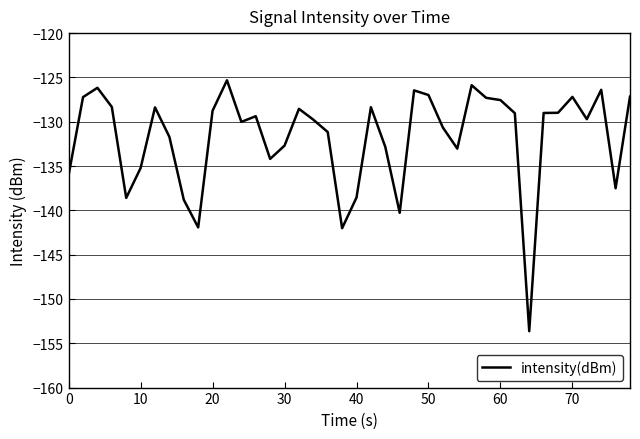

What is the minimum value shown in the chart?

-153.6